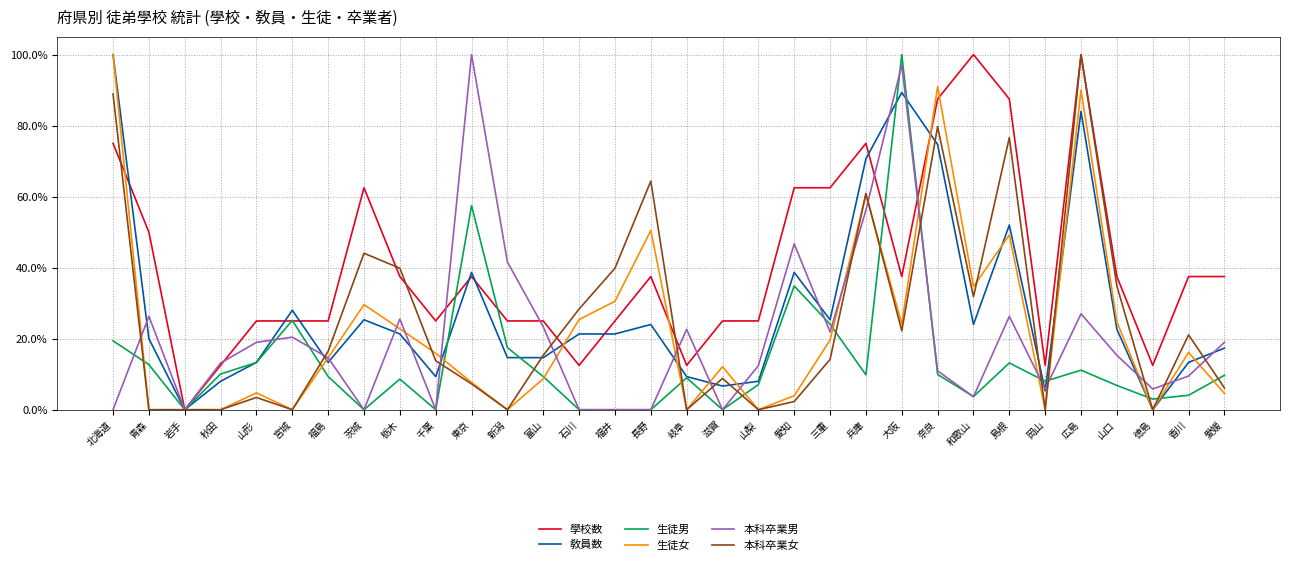

What is the maximum value shown in the chart?

100.0